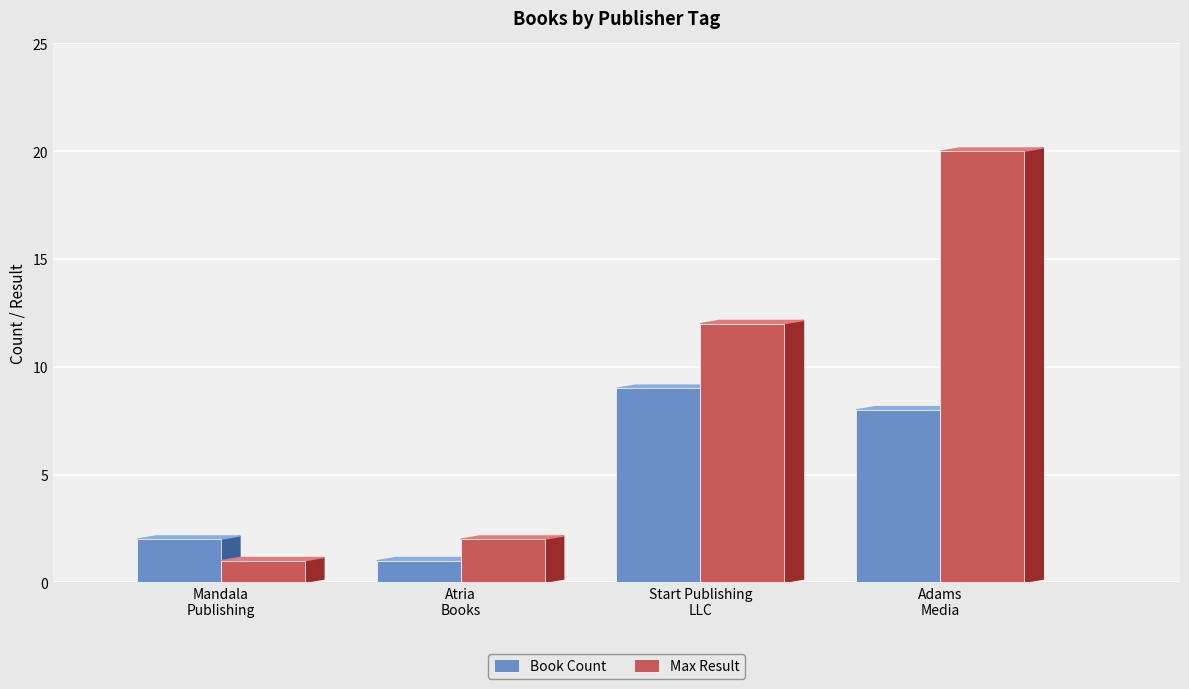

Is it true that Book Count equals 16 at Start Publishing
LLC?

False